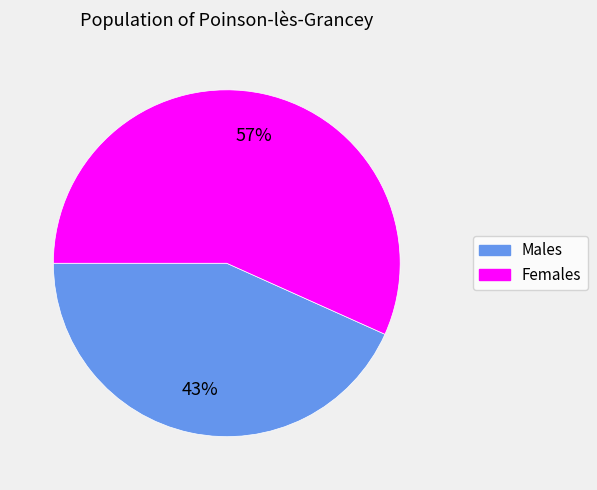

Rank the categories by value from lowest to highest.

Males, Females